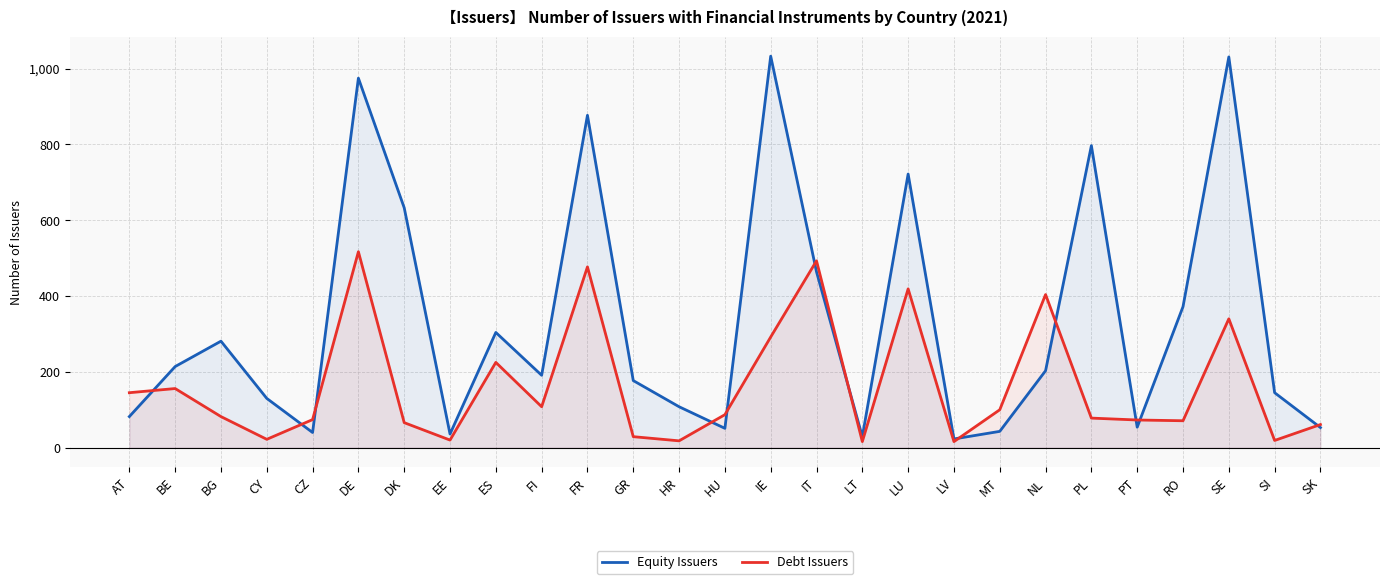

What is the value of the Equity Issuers point at the 27th from the left?

53